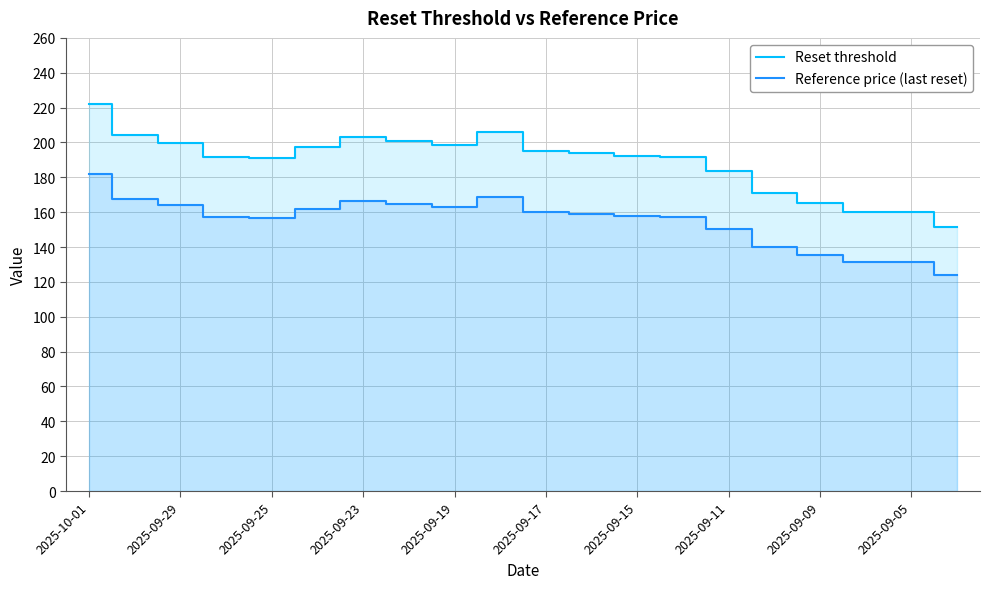

What are all the series names shown in the legend?

Reset threshold, Reference price (last reset)